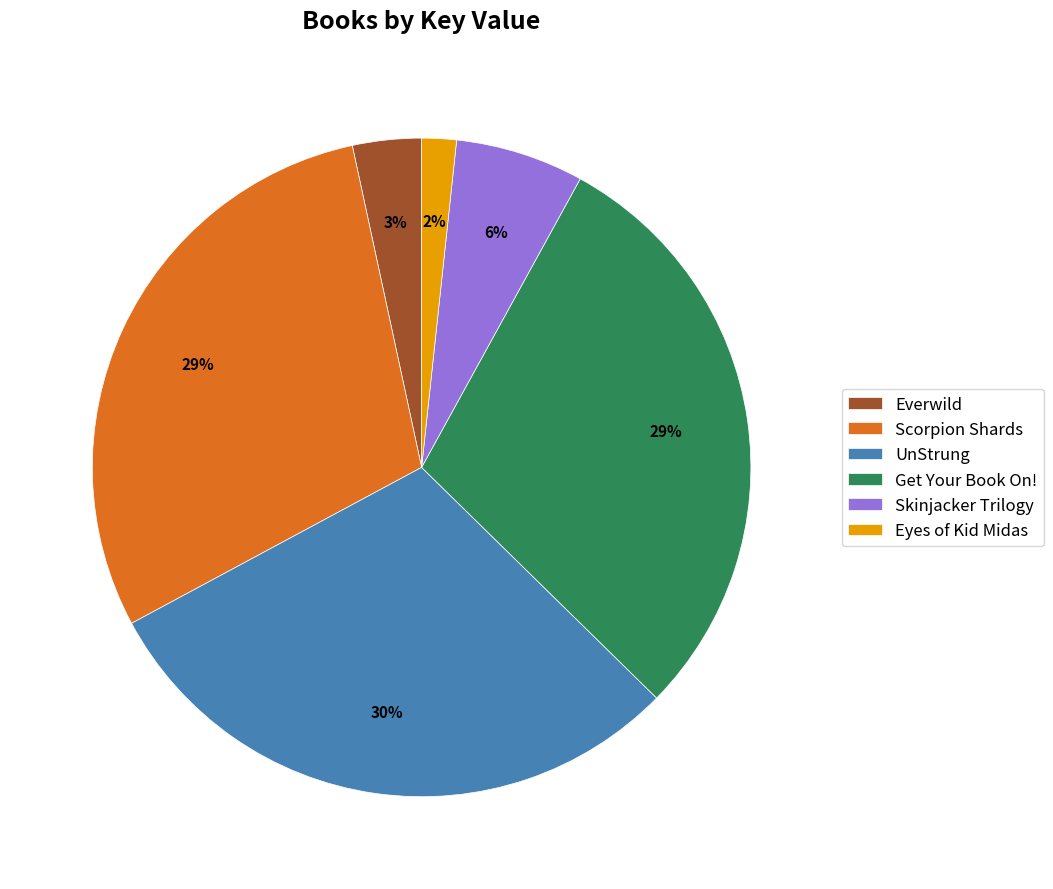

To the nearest percent, what is the average slice percentage?

17%